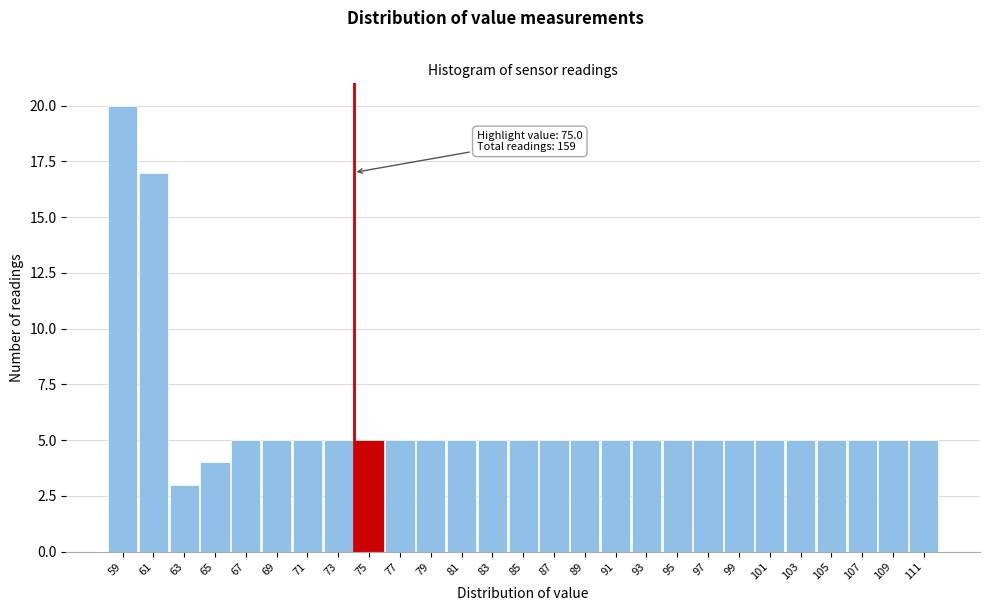

Reading left to right, what are all the values shown in this chart?

20	17	3	4	5	5	5	5	5	5	5	5	5	5	5	5	5	5	5	5	5	5	5	5	5	5	5